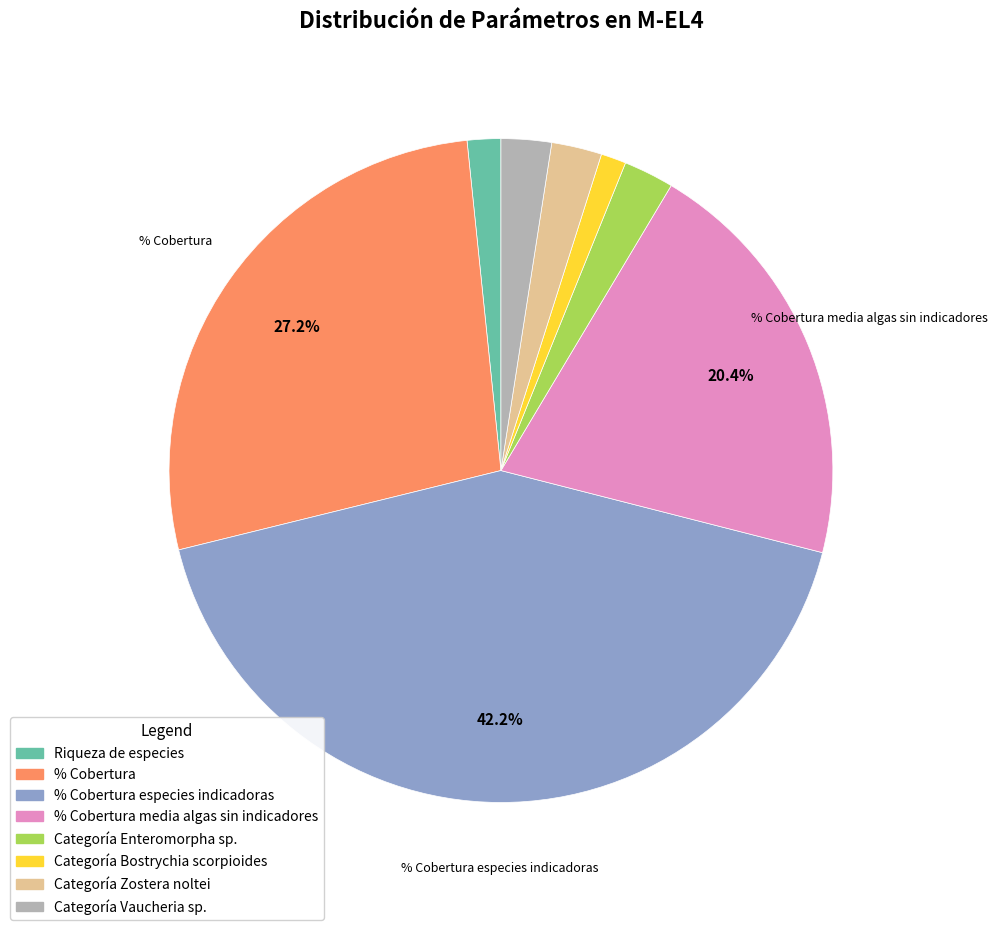

Does % Cobertura media algas sin indicadores account for over 50% of the chart?

No